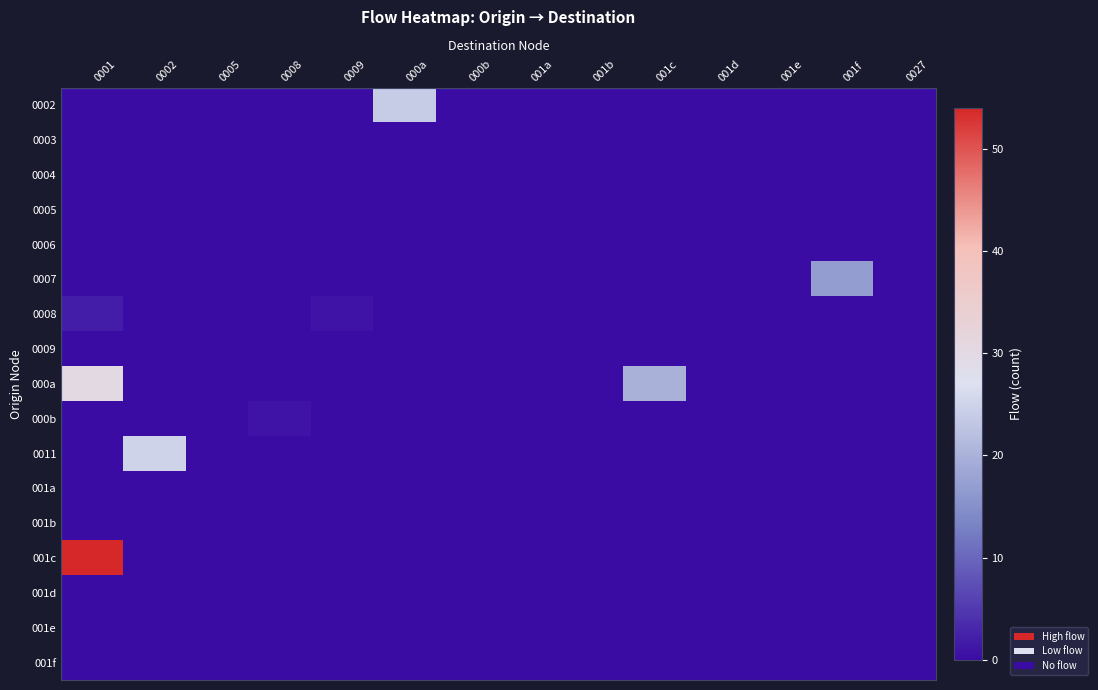

What is the total value across all series at 001c?

20